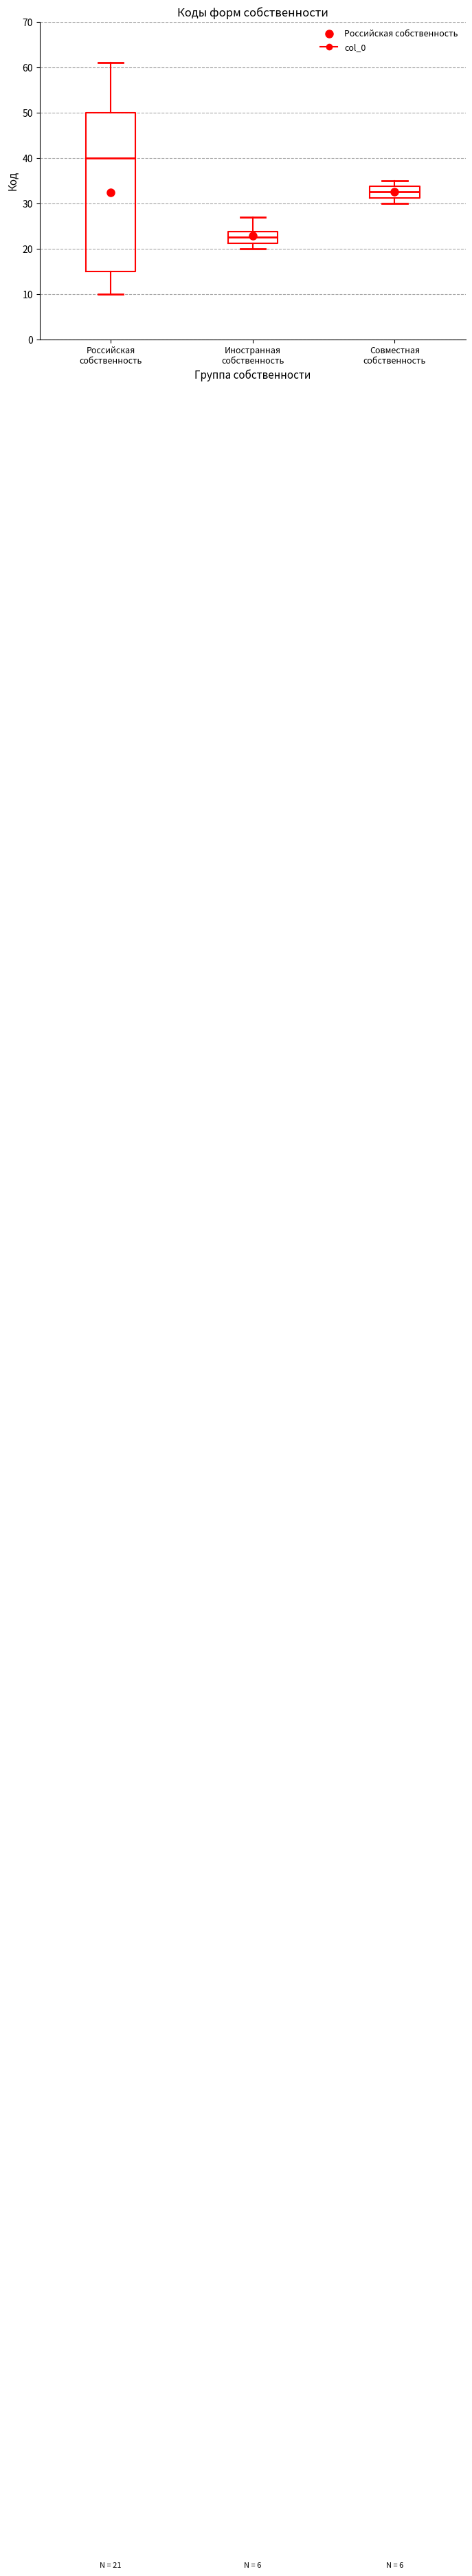

Which box has the highest median line?

Российская собственность